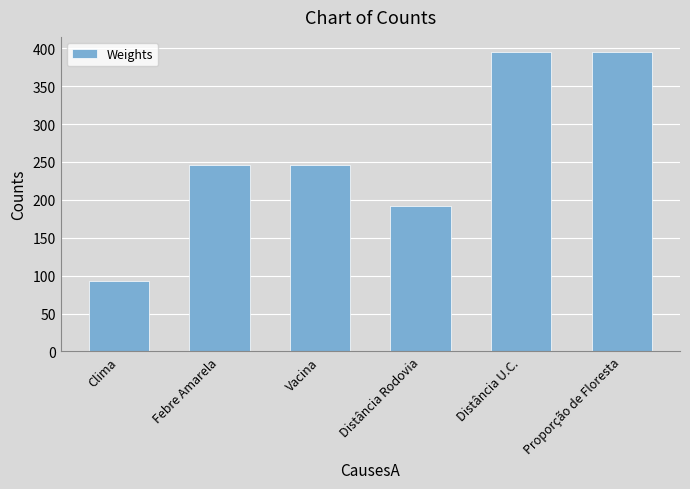

The chart shows a value of 360.4 at Febre Amarela. True or false?

False